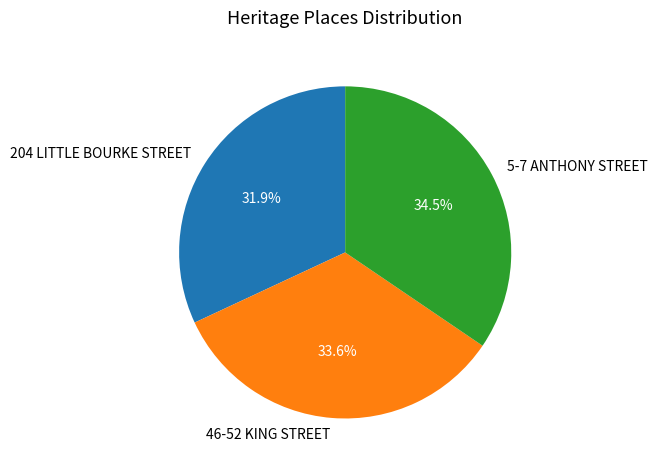

Which has a higher value, 46-52 KING STREET or 5-7 ANTHONY STREET?

5-7 ANTHONY STREET